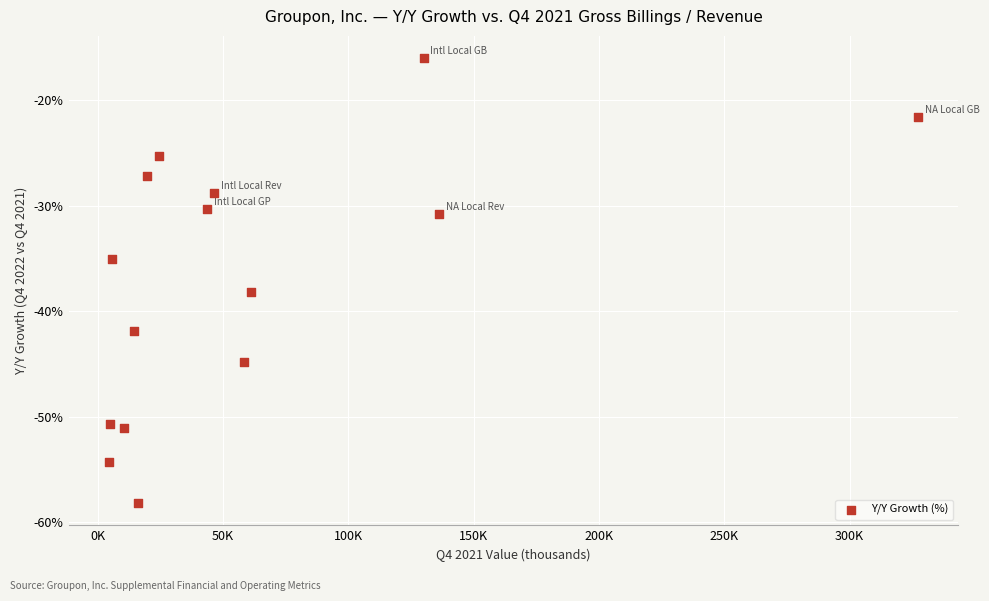

What is the range of X values (max minus min)?

322826.0